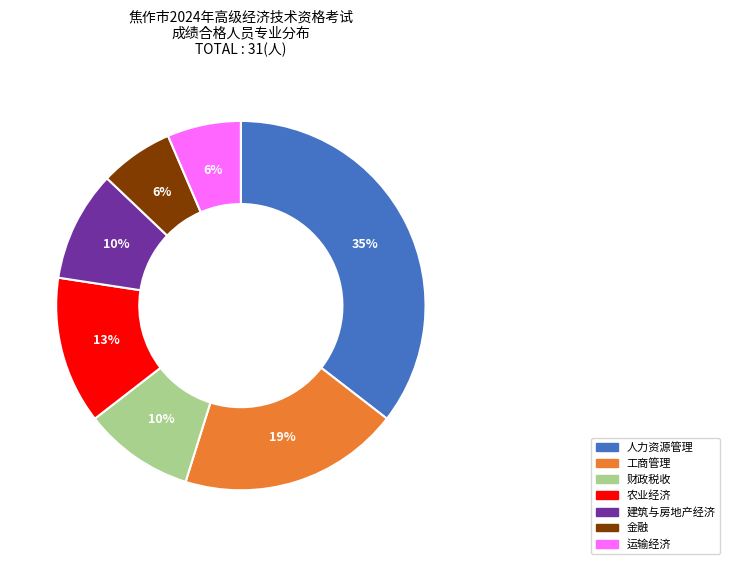

What is the ratio of the value at 工商管理 to the value at 人力资源管理?

0.5